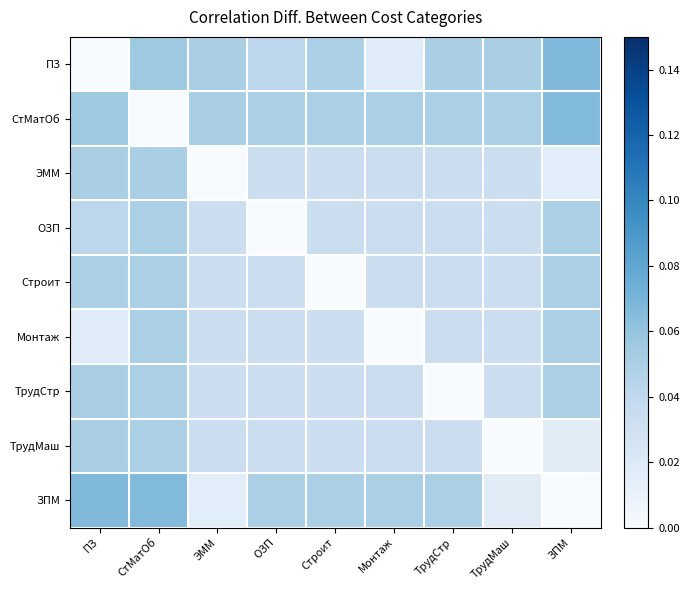

Between ОЗП and ТрудМаш, which series saw the biggest shift?

ОЗП